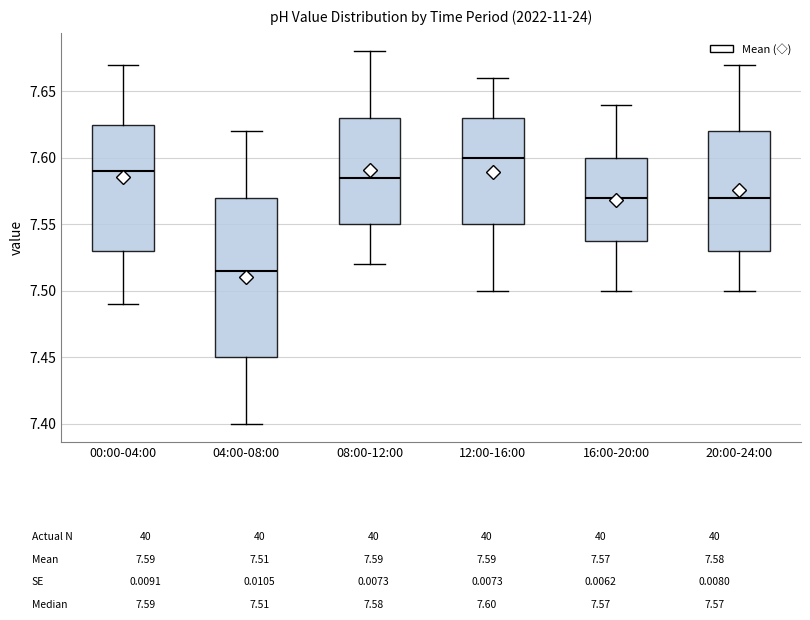

Comparing the boxes themselves (not the whiskers), which one is the tallest?

04:00-08:00